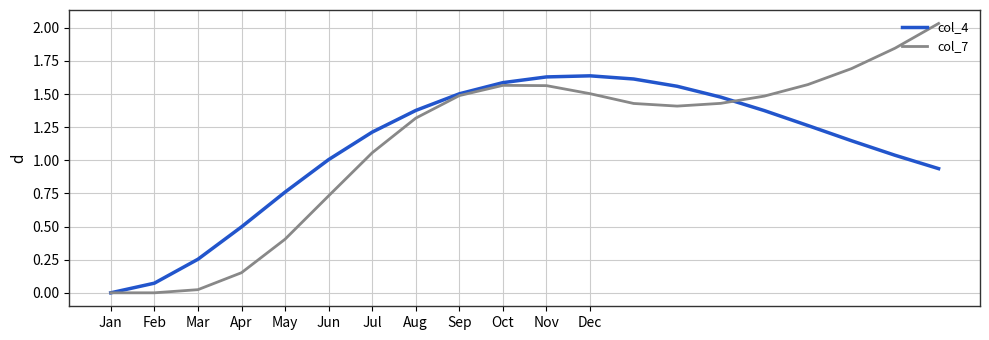

Rank the series by their average value, from lowest to highest.

col_4, col_7